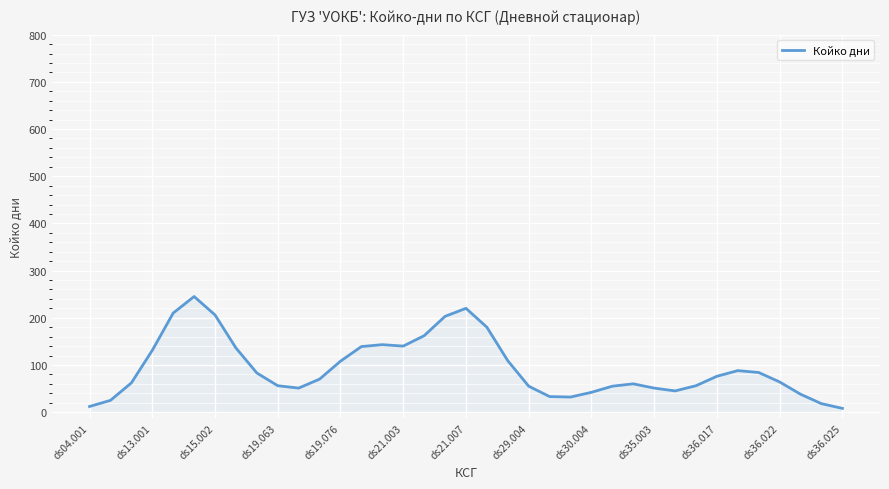

What is the maximum value shown in the chart?

245